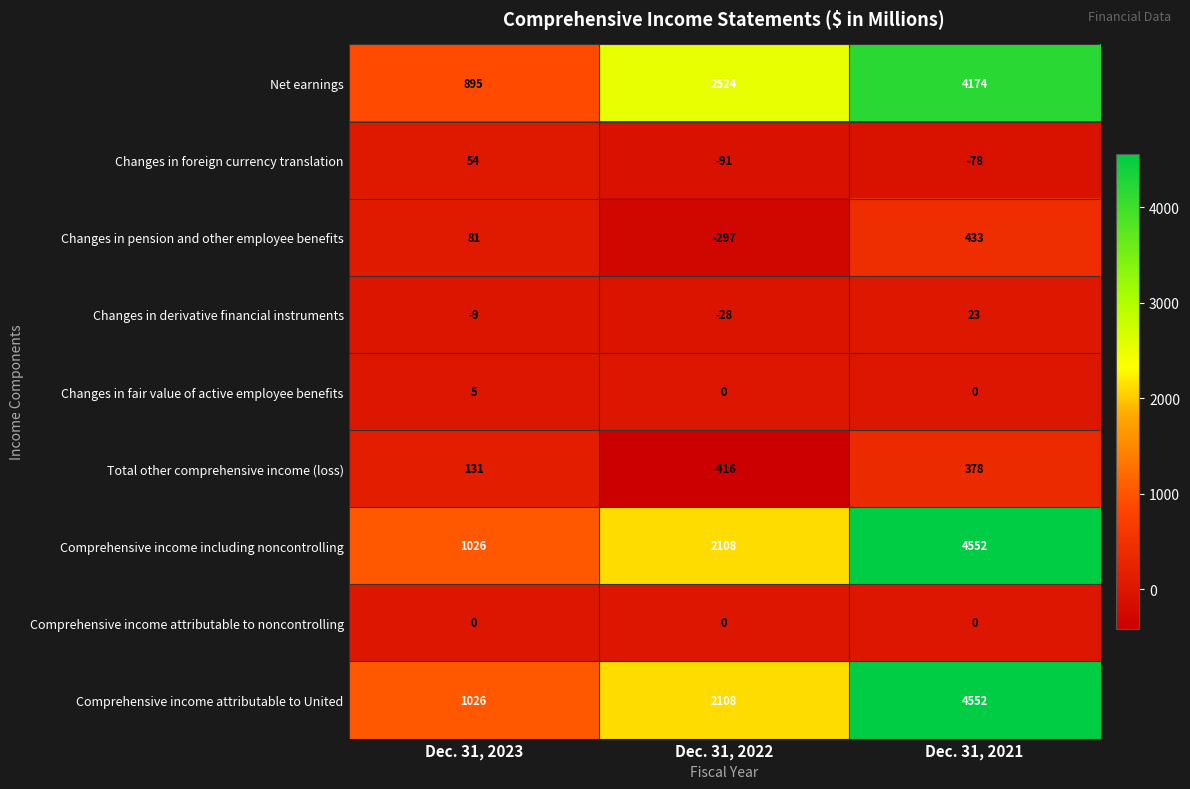

What is the greatest value displayed?

4552